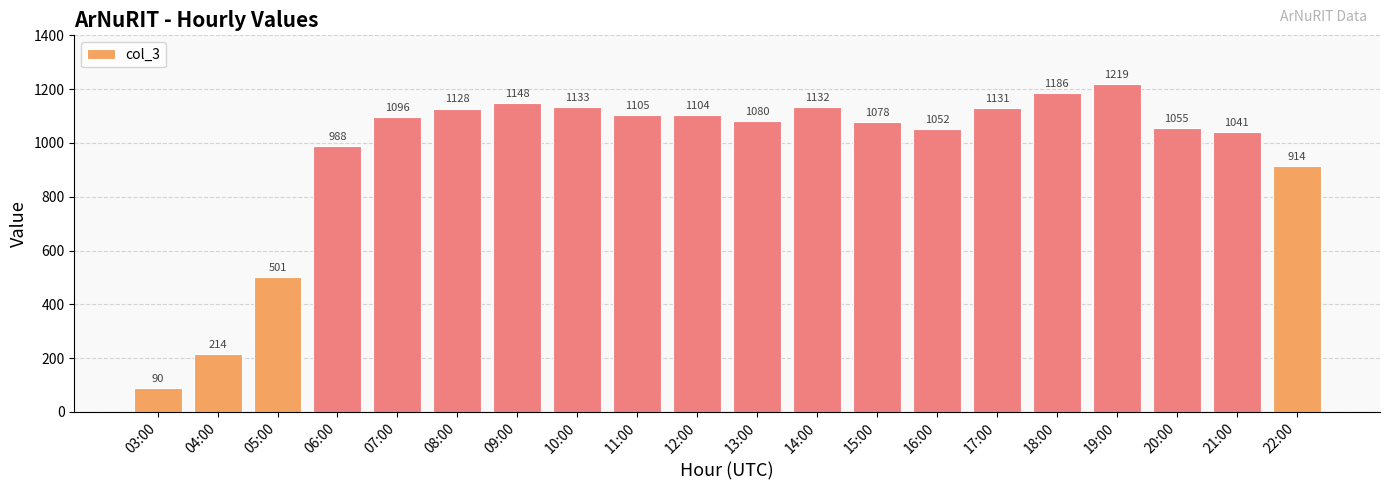

What is the ratio of the value at 16:00 to the value at 12:00?

1.0